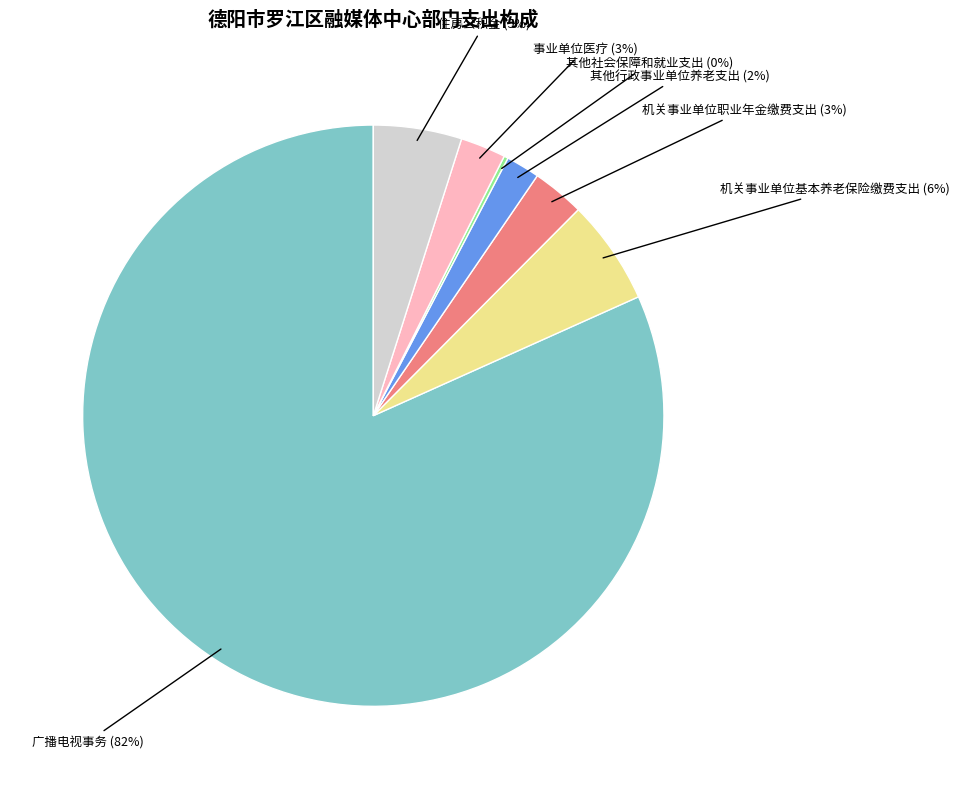

The 其他行政事业单位养老支出 slice represents 2% of the pie. True or false?

True